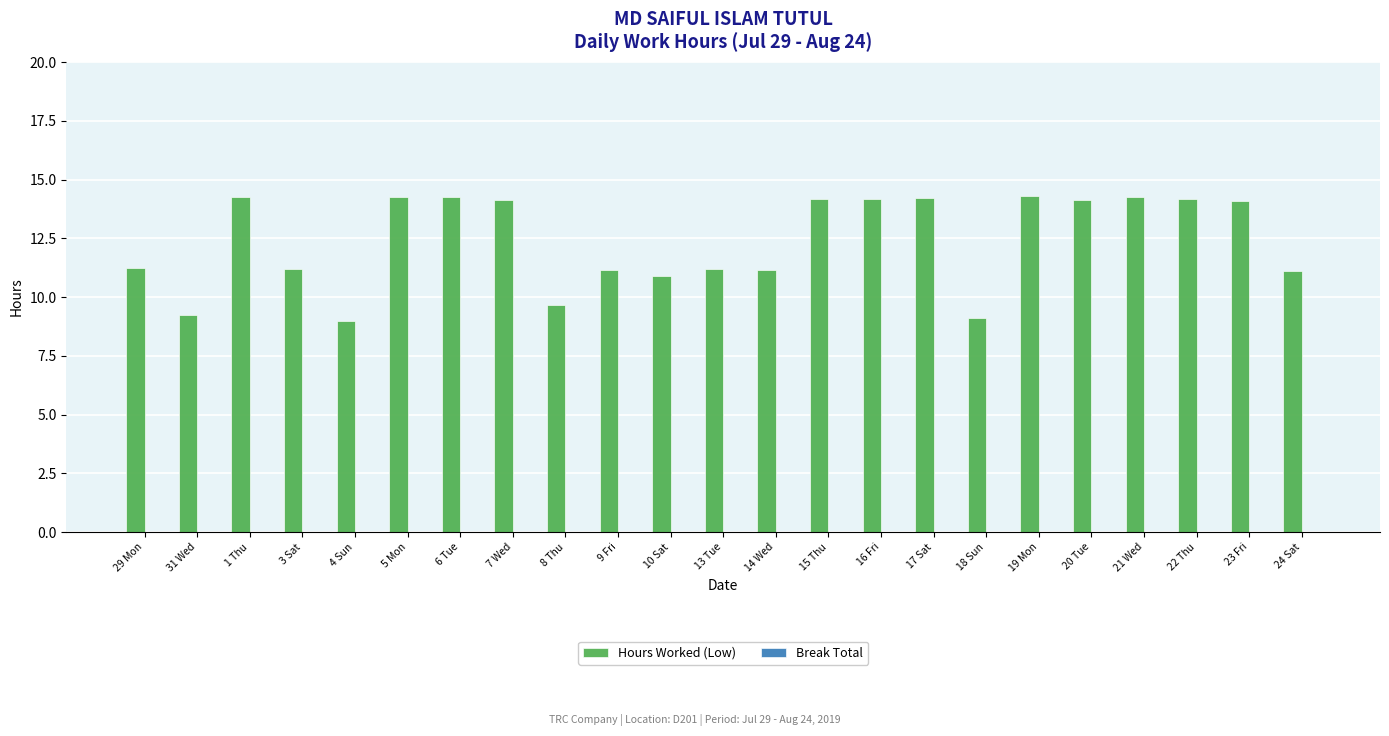

What is the smallest value displayed?

9.0